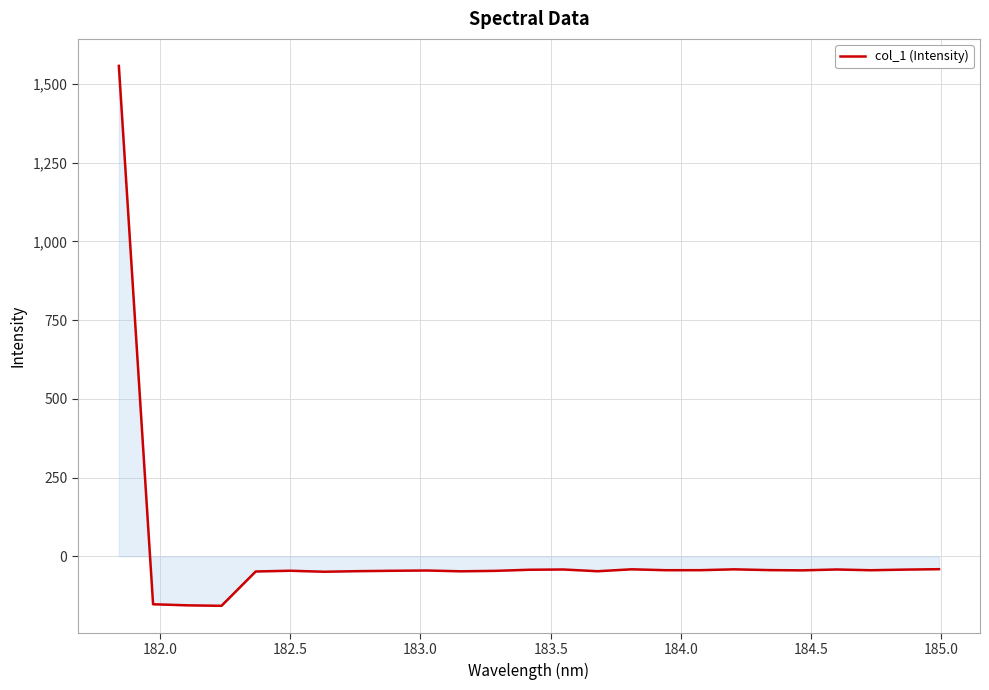

How many positive values are there?

1